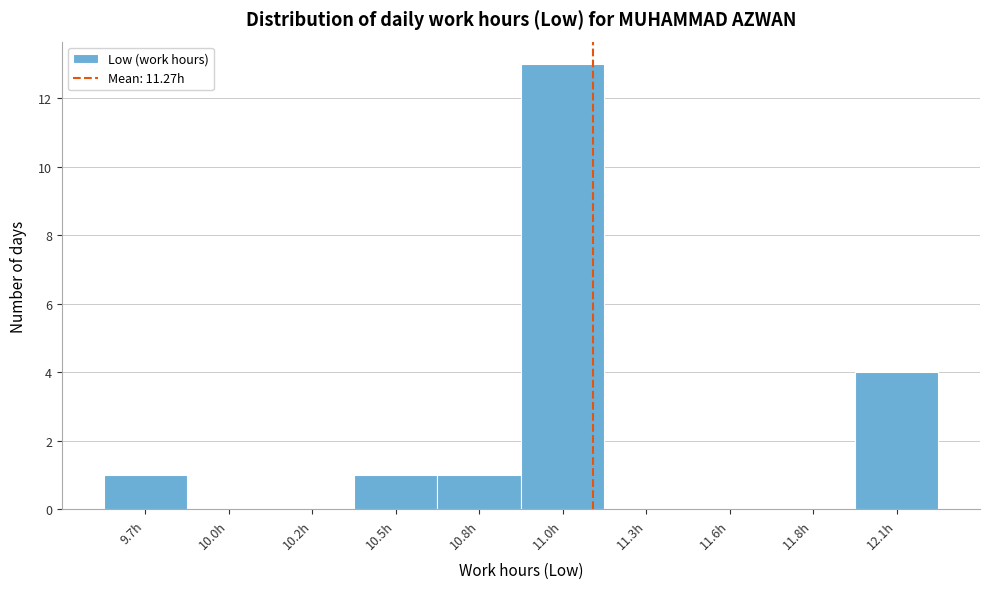

Reading right to left, transcribe all the data shown in this chart.

12.1h=4	11.8h=0	11.6h=0	11.3h=0	11.0h=13	10.8h=1	10.5h=1	10.2h=0	10.0h=0	9.7h=1